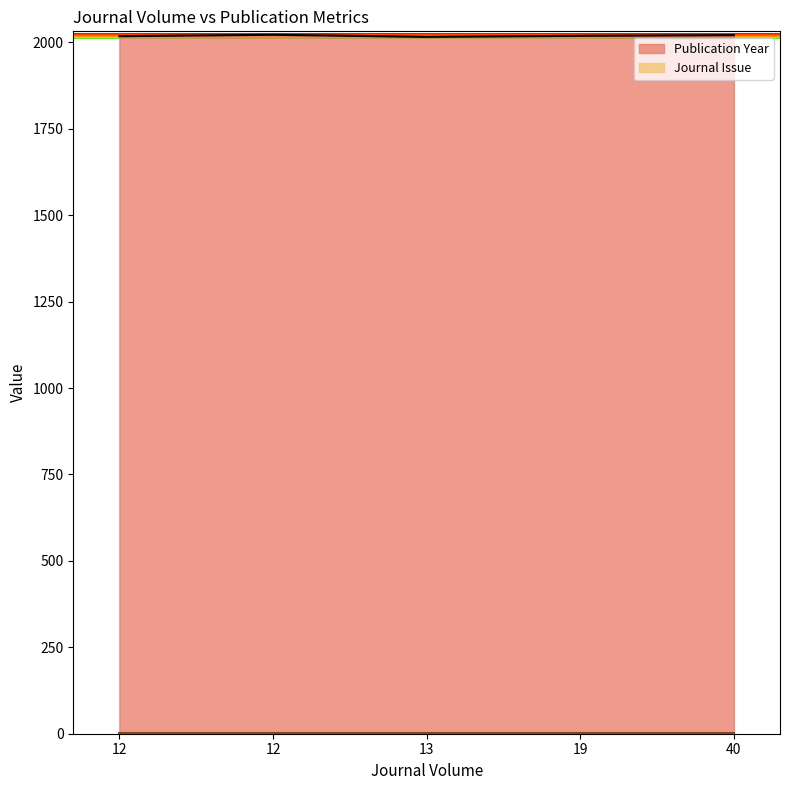

List the series in order of their peak value, lowest first.

Journal Issue, Publication Year